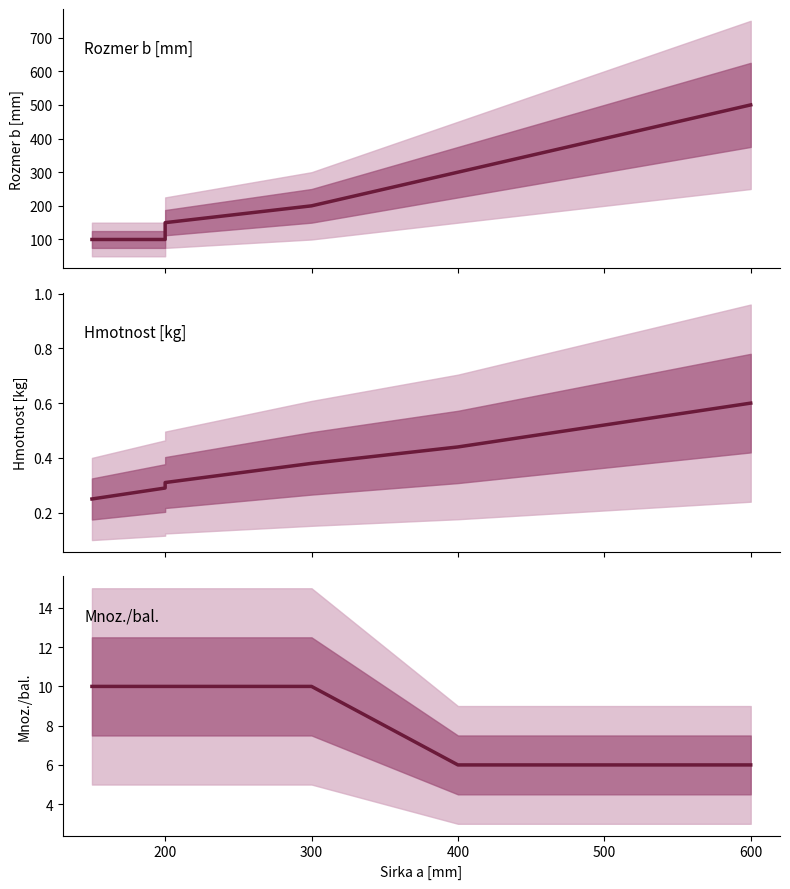

What are all the series names shown in the legend?

Rozmer b [mm] center, Hmotnost [kg] center, Mnoz./bal. center